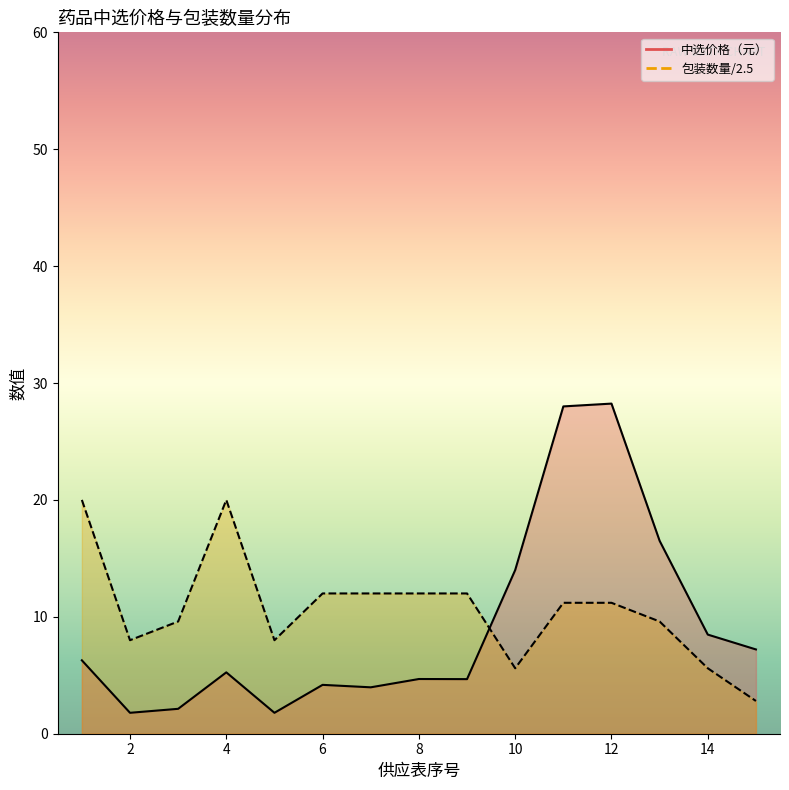

Which series ends up on top after the final intersection of 中选价格（元）_line and 包装数量/2.5_line?

中选价格（元）_line